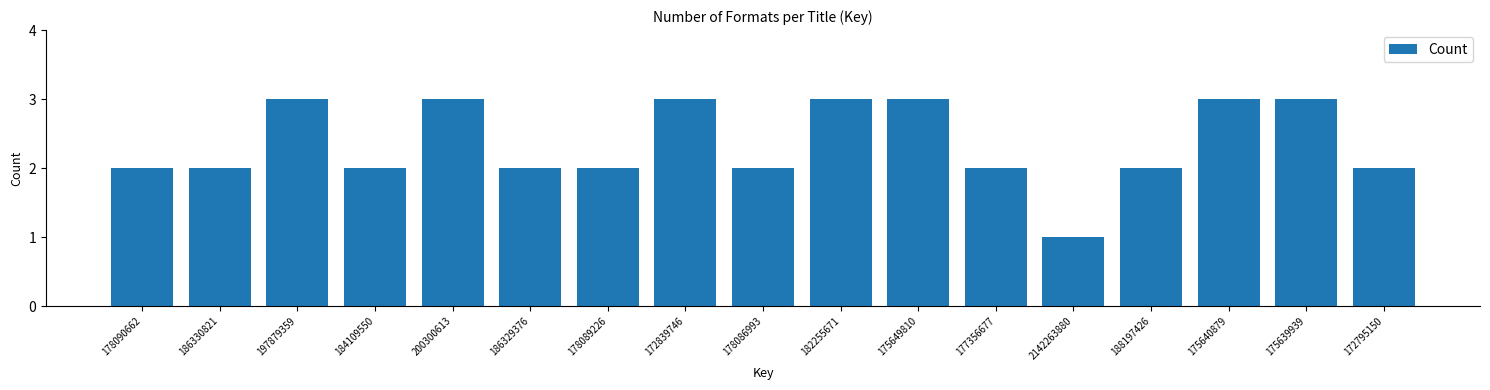

Reading left to right, extract all data points from this chart.

178090662=2	186330821=2	197879359=3	184109550=2	200300613=3	186329376=2	178089226=2	172839746=3	178086993=2	182255671=3	175649810=3	177356677=2	2142263880=1	188197426=2	175640879=3	175639939=3	172795150=2